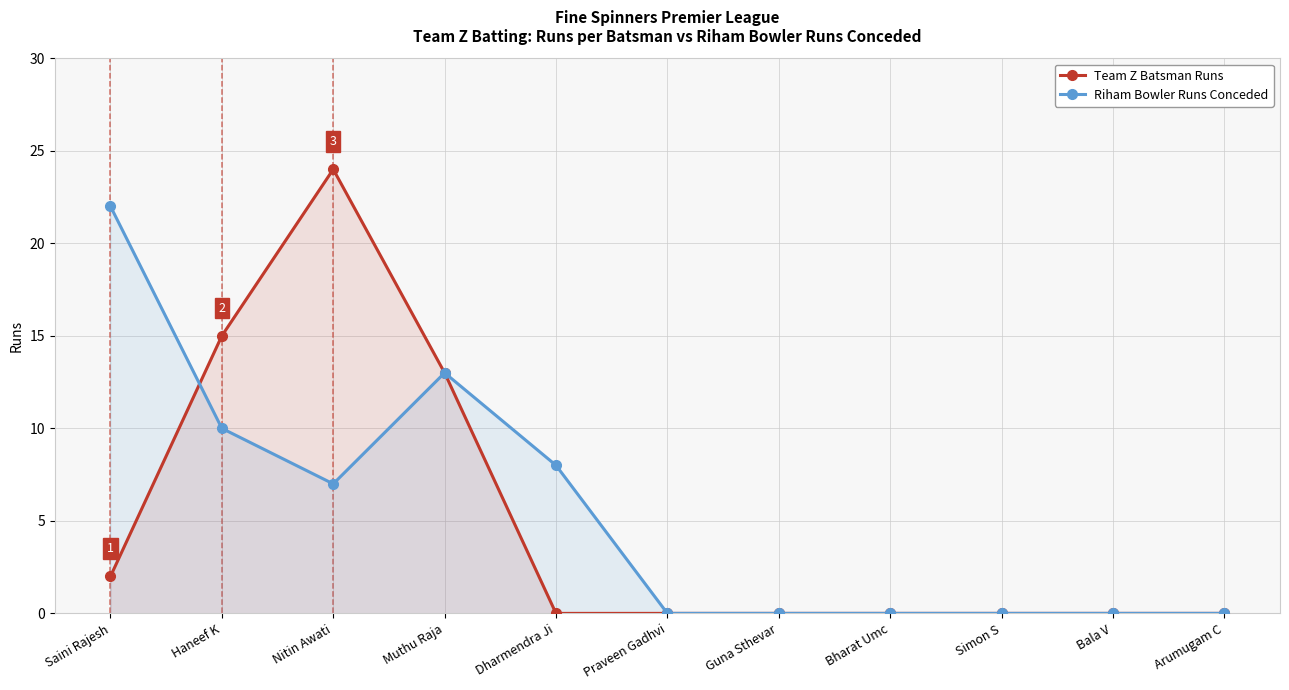

What value does the Team Z Batsman Runs series have at Nitin Awati?

24